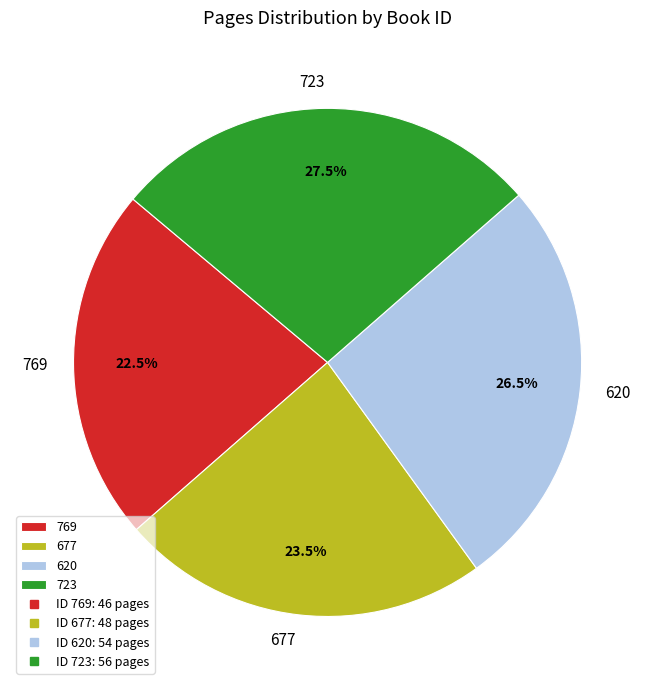

How many segments does this pie chart have?

4